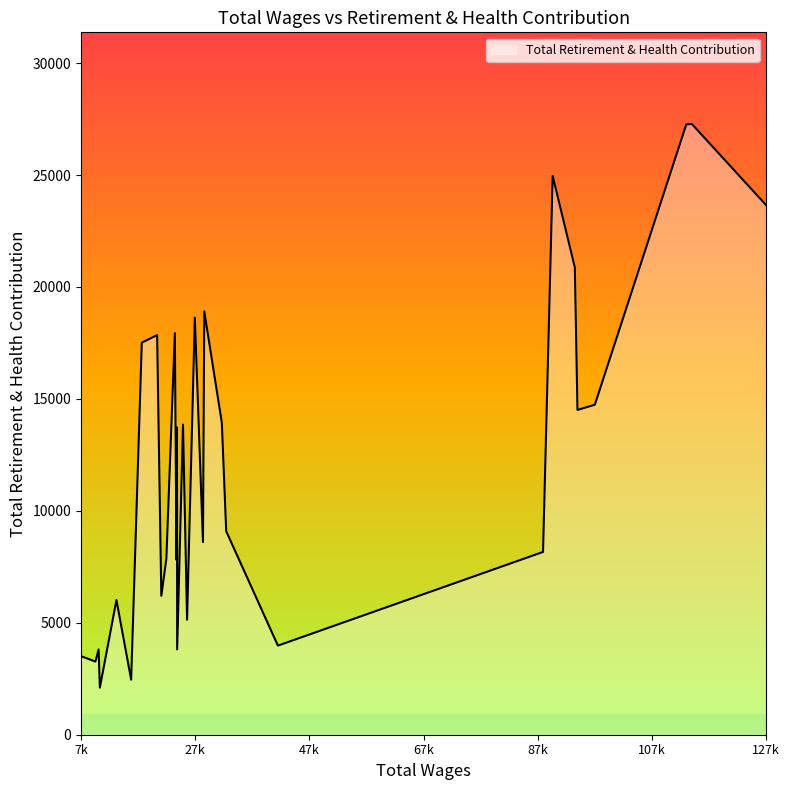

Which category has the lowest value across all series?

10852.0